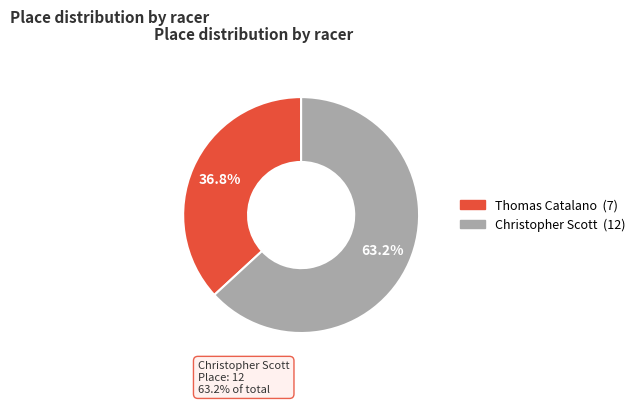

To the nearest percent, what is the difference between the largest and smallest slice percentages?

26%